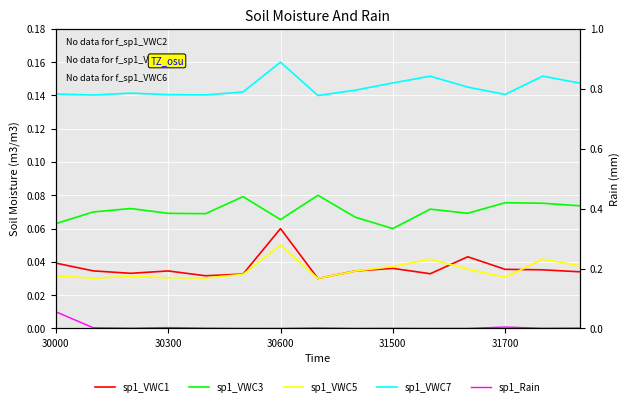

What is the total value across all series at 30000?

0.3